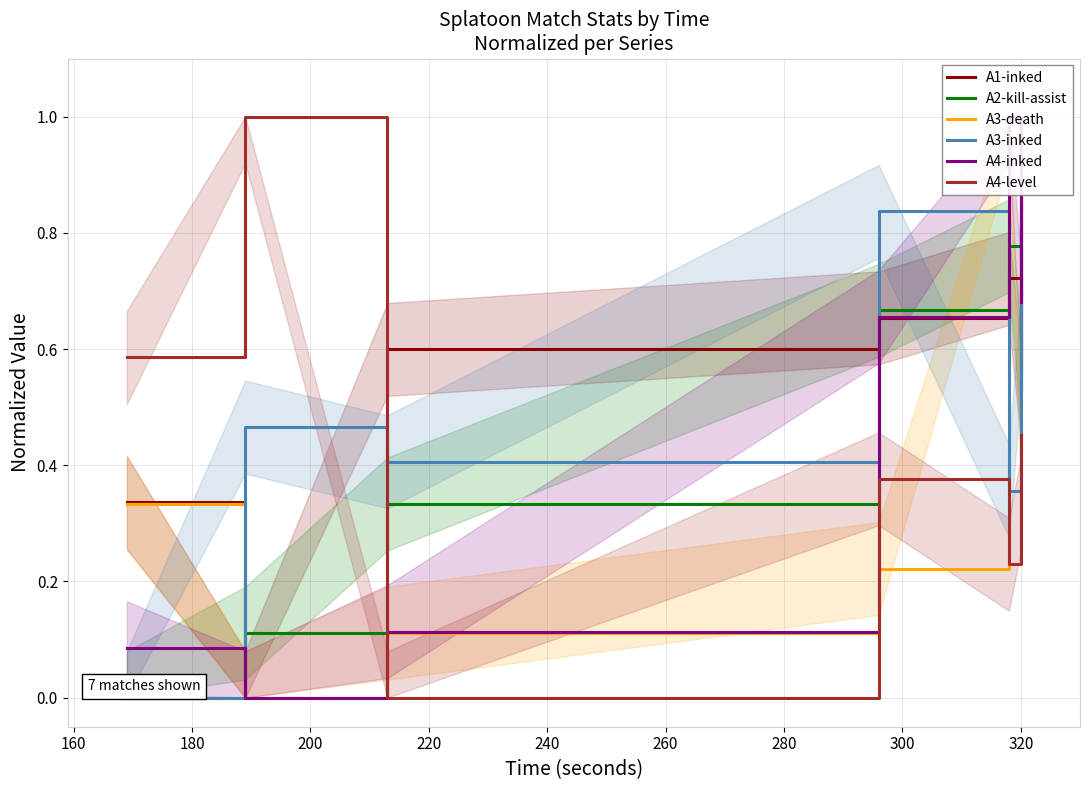

How many interior local valleys does the A3-death series have?

2